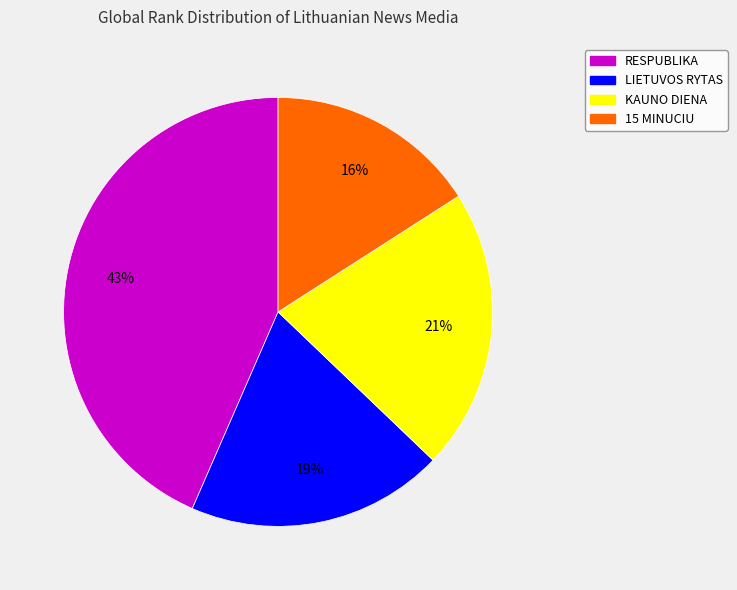

Does KAUNO DIENA represent more than half of the total?

No